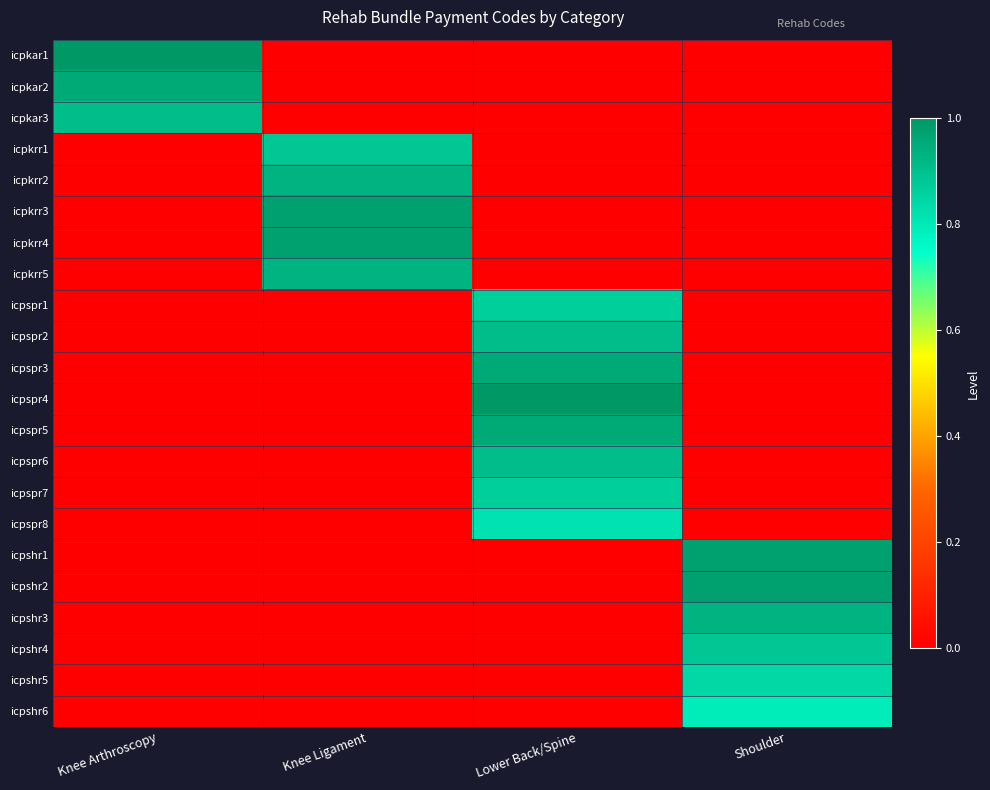

At which category is the sum across all series the highest?

Lower Back/Spine